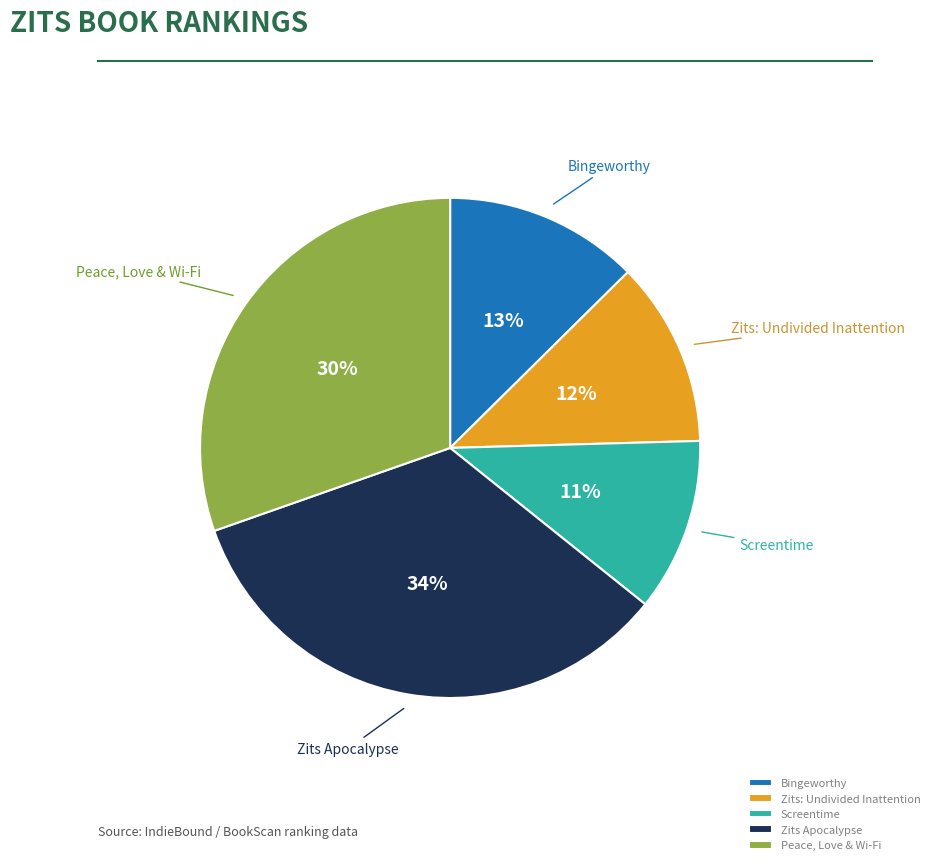

What is the largest slice in the pie chart?

Zits Apocalypse